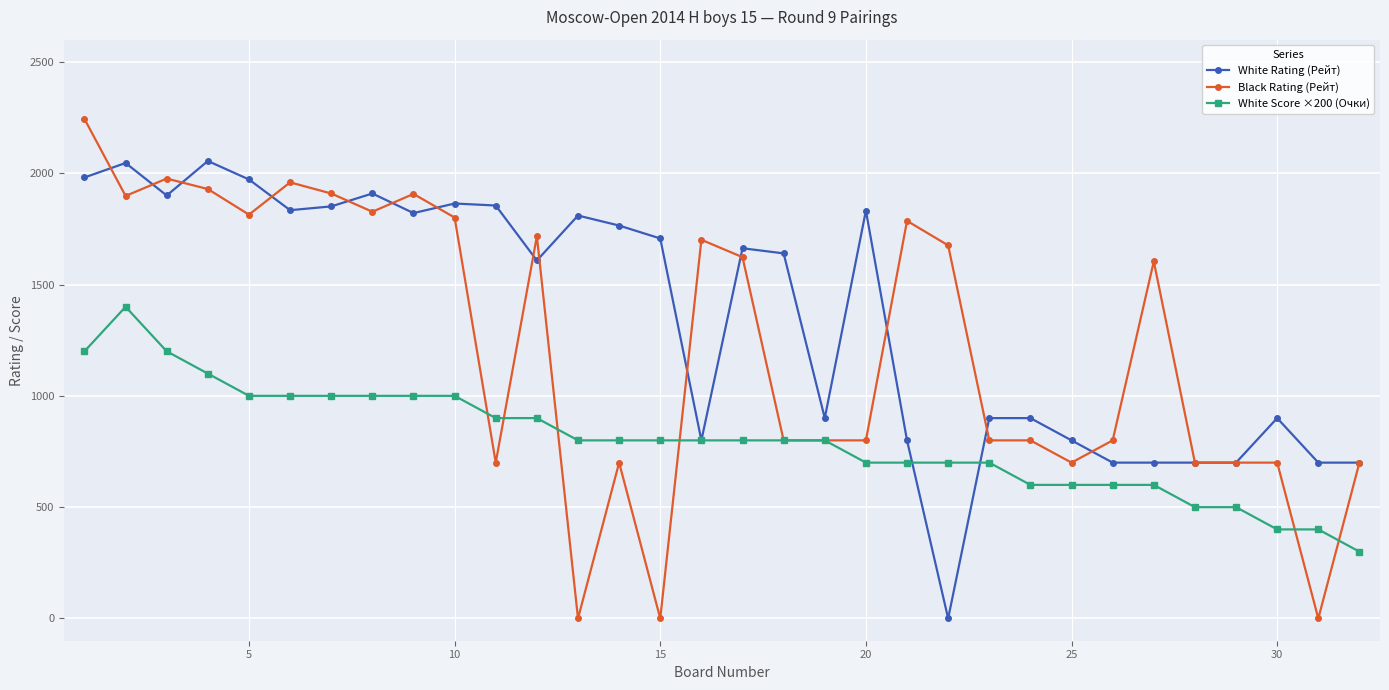

What is the maximum value for White Score ×200 (Очки)?

1400